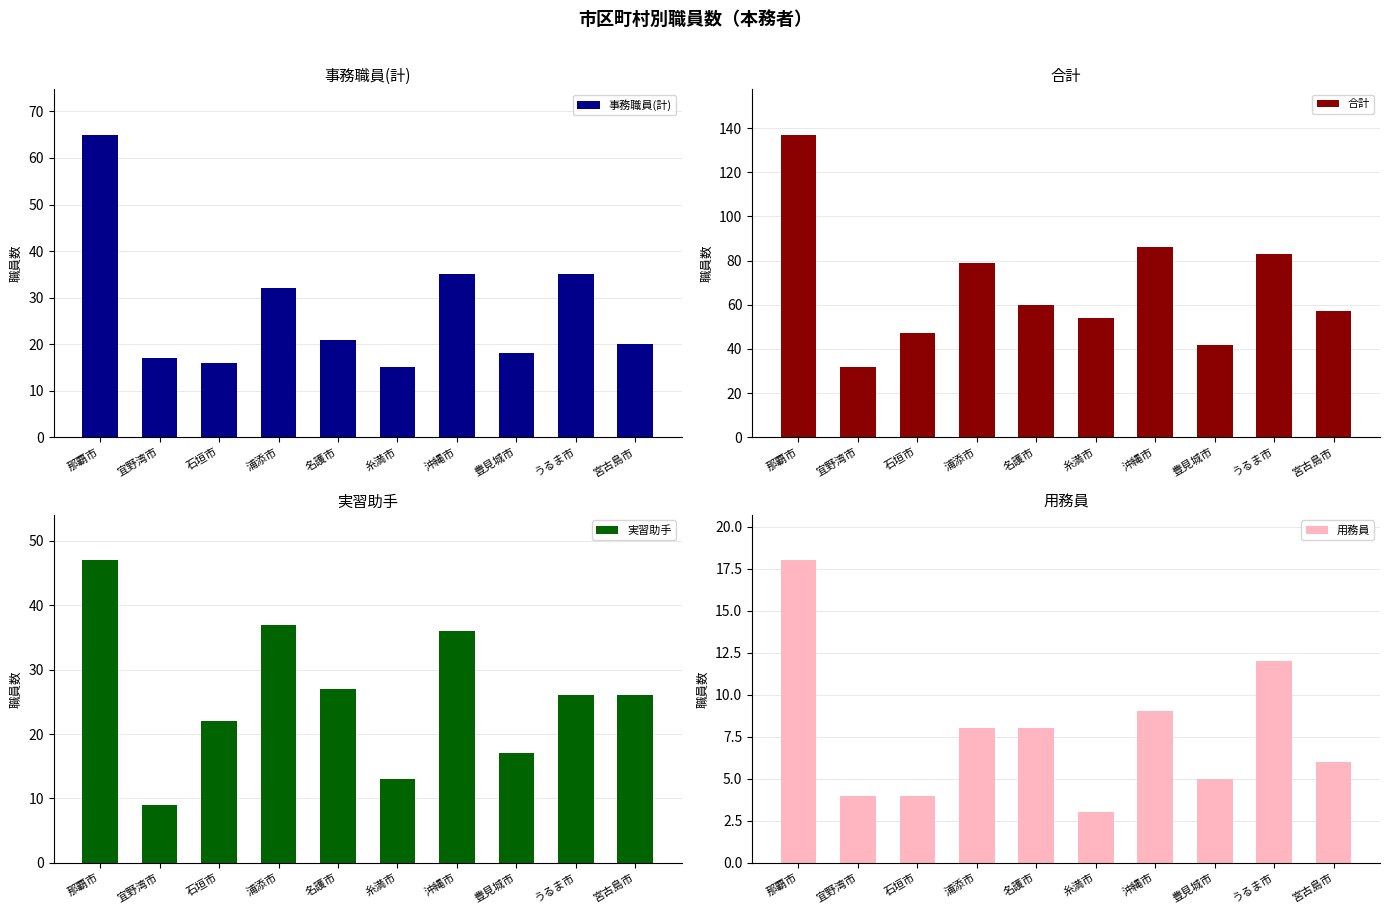

What is the label of the 8th bar from the right?

石垣市